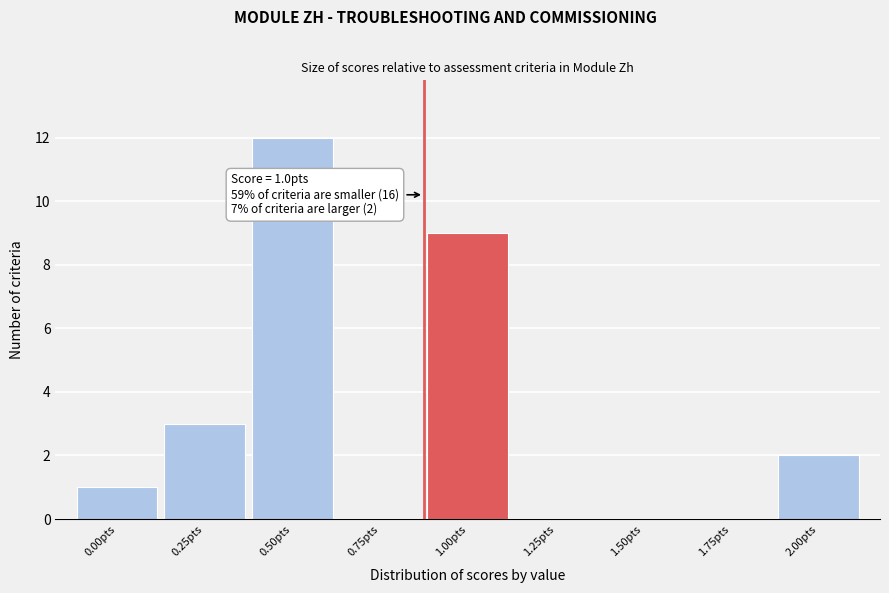

Reading right to left, extract all data points from this chart.

2.00pts=2	1.75pts=0	1.50pts=0	1.25pts=0	1.00pts=9	0.75pts=0	0.50pts=12	0.25pts=3	0.00pts=1